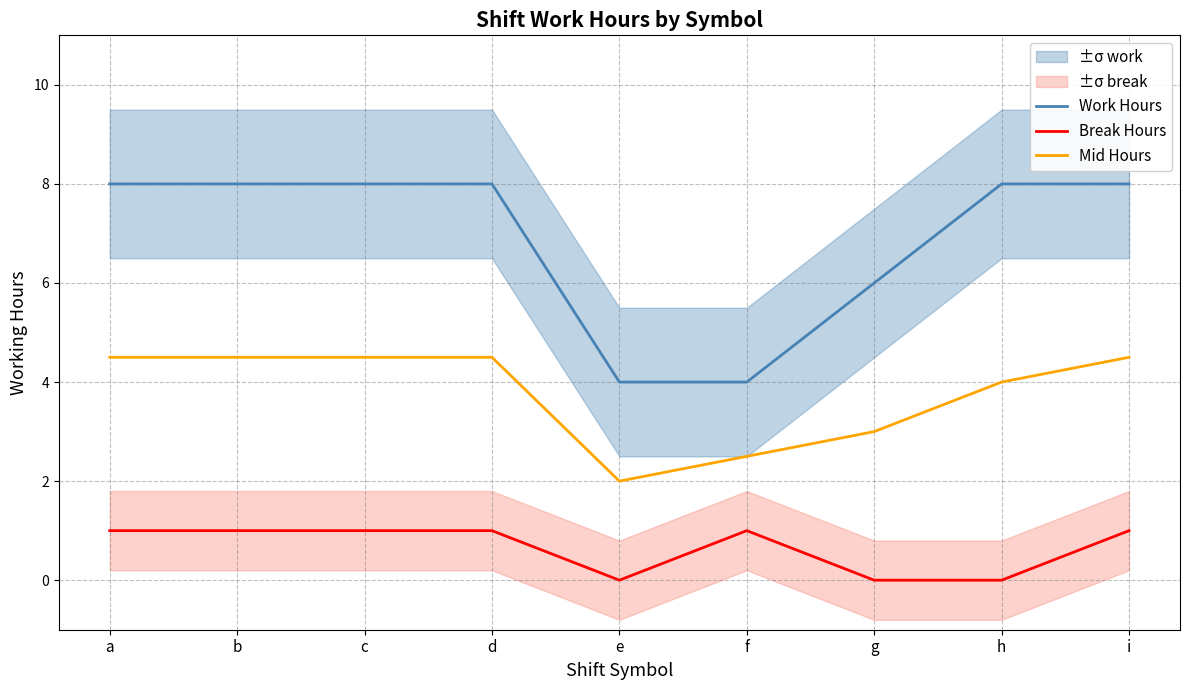

What are all the series names shown in the legend?

Work Hours, Break Hours, Mid Hours